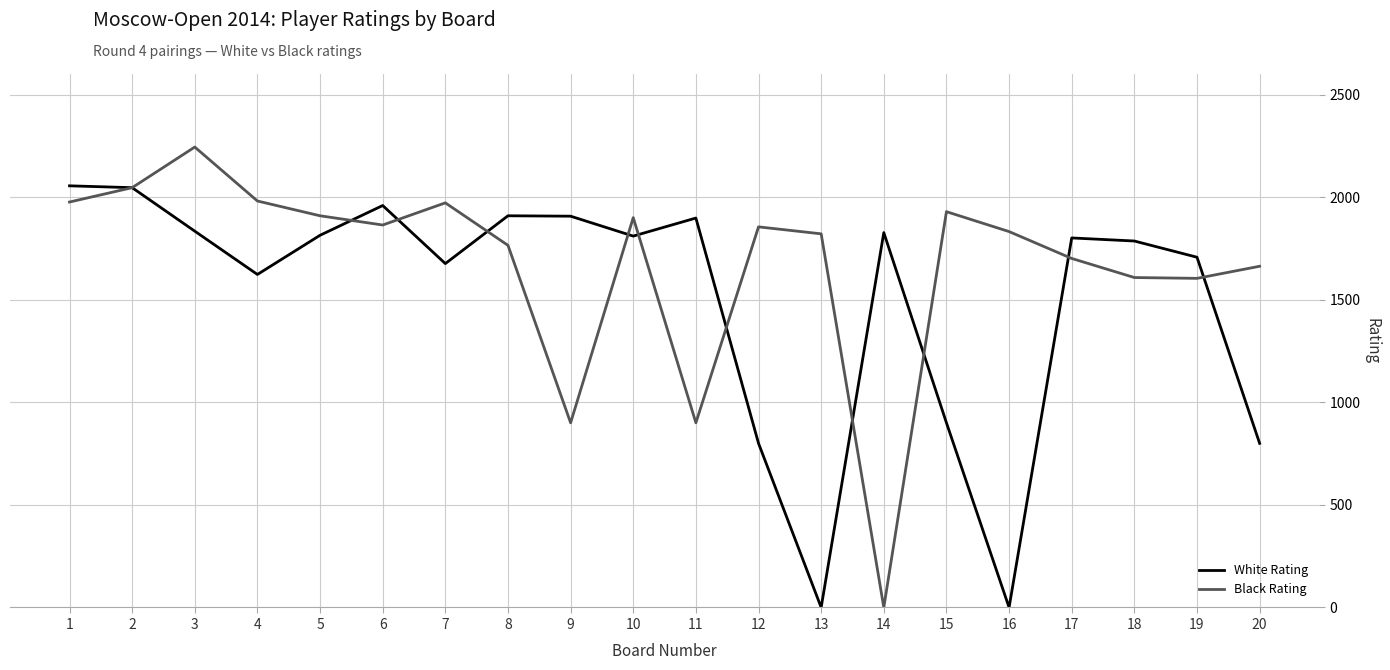

Which series has the widest spread of values?

Black Rating